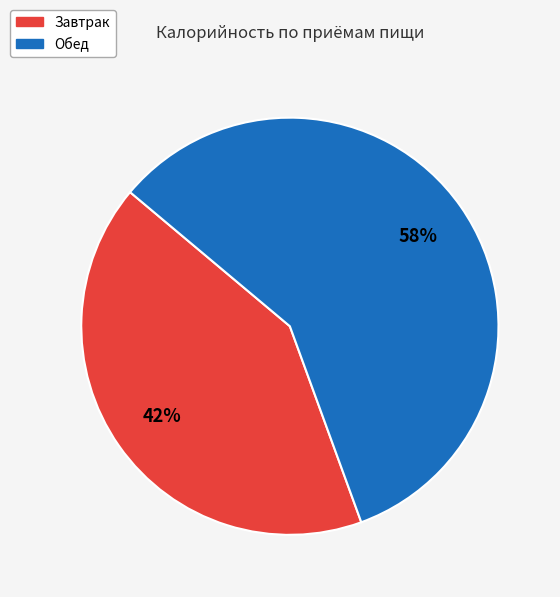

Count the number of slices in the pie.

2